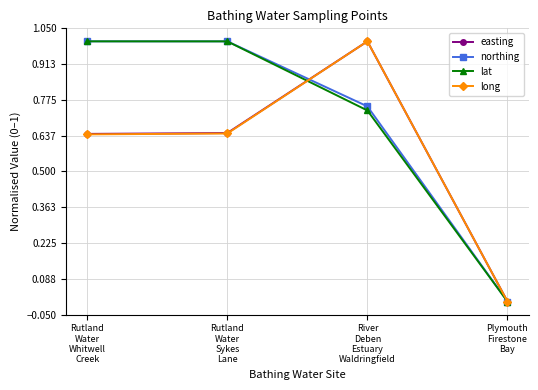

What is the value of the northing point at the 1st from the left?

1.0